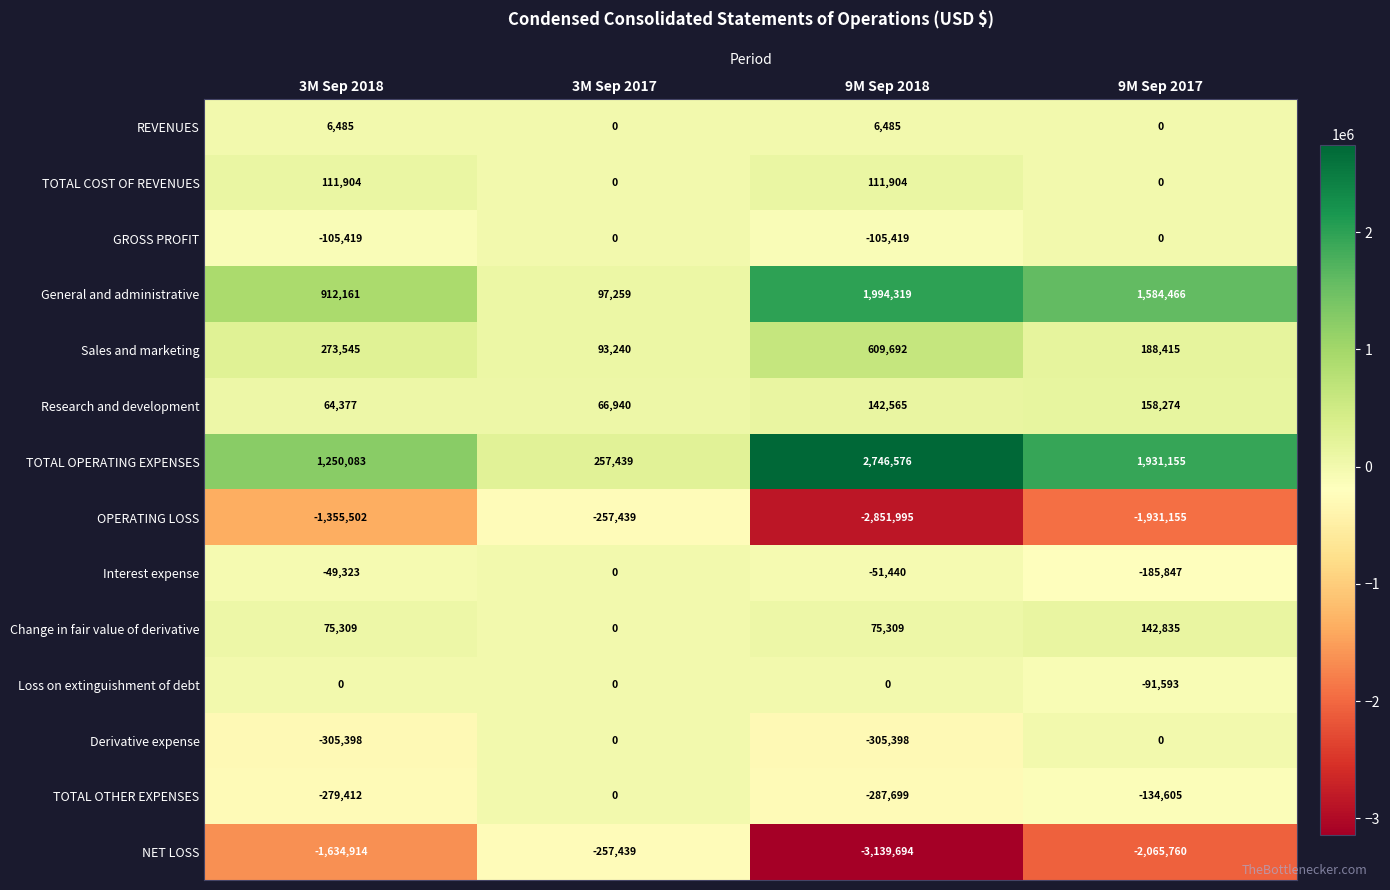

Which series has the largest range (max minus min)?

NET LOSS